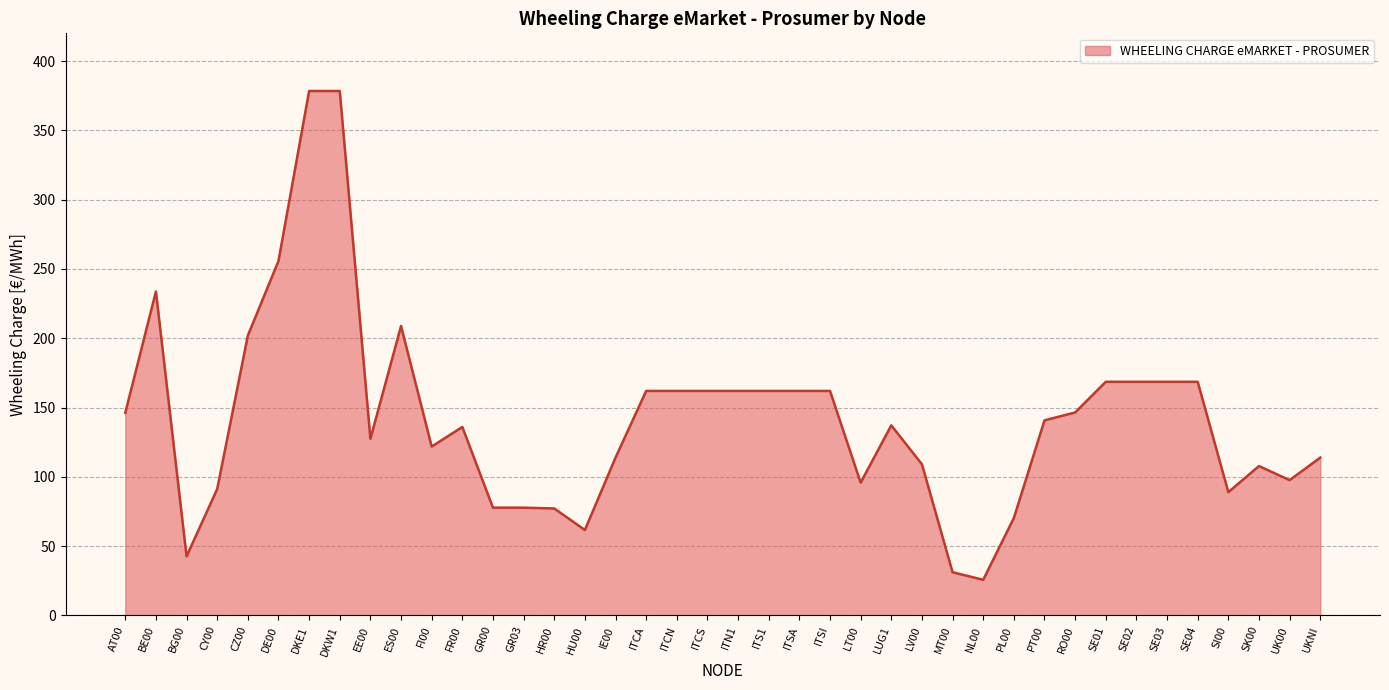

Where is the first local maximum?

BE00